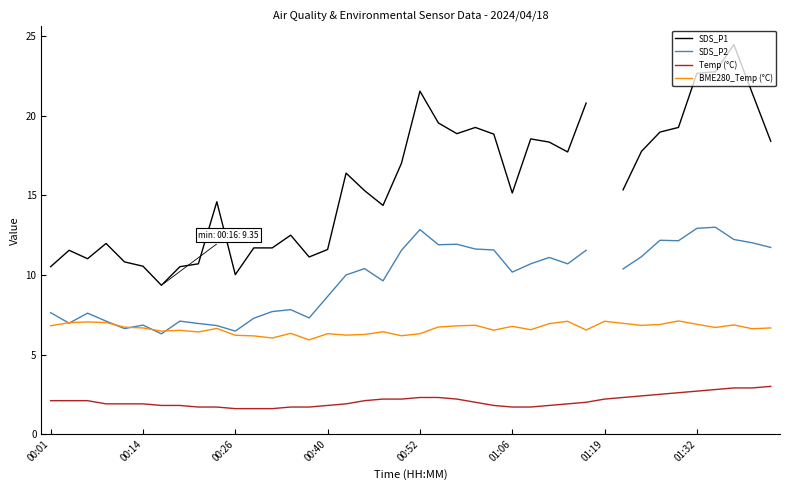

What is the average value of the Temp (°C) series?

2.1